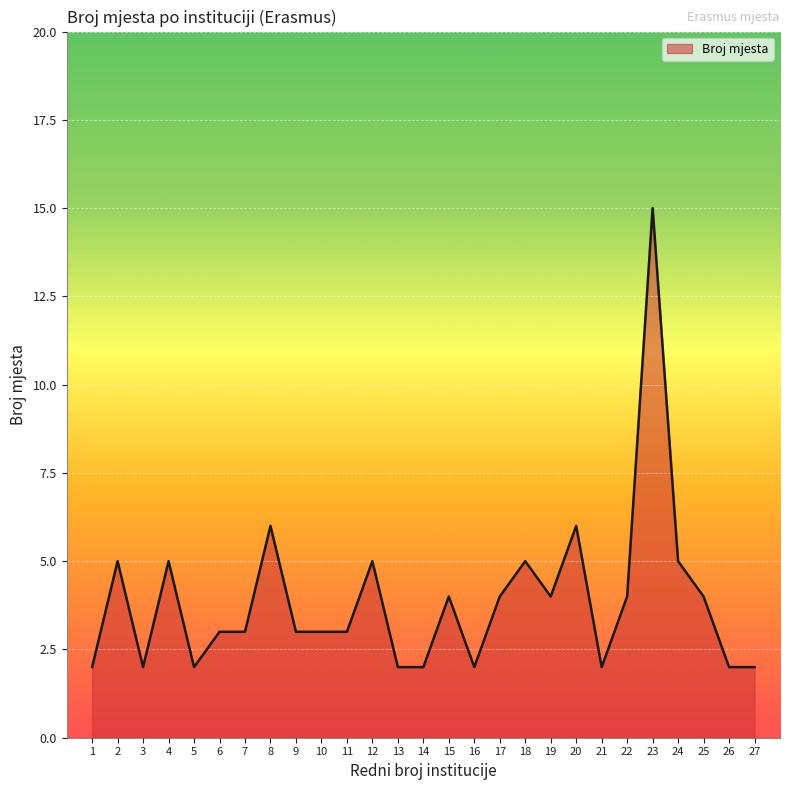

Approximately how many times larger is the value at 2 compared to 4?

1.0